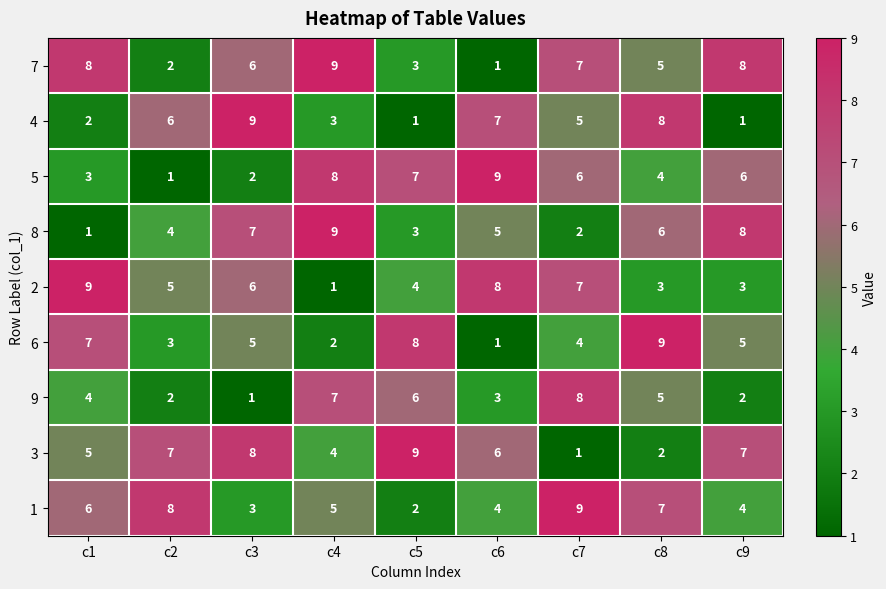

Which category has the lowest value in the 1 series?

c5